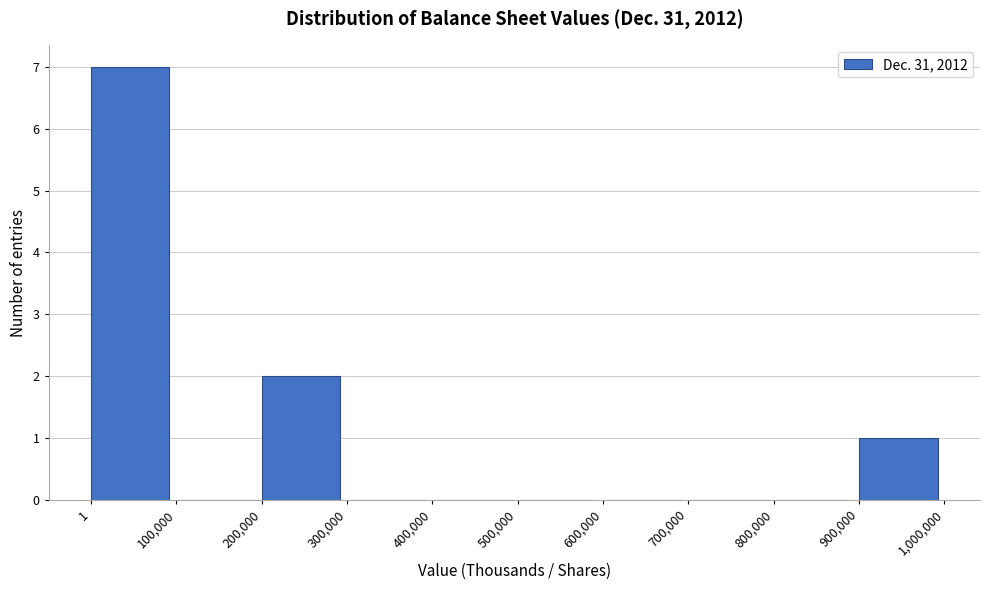

Which range on the x-axis has the tallest bar?

1 to 100,000